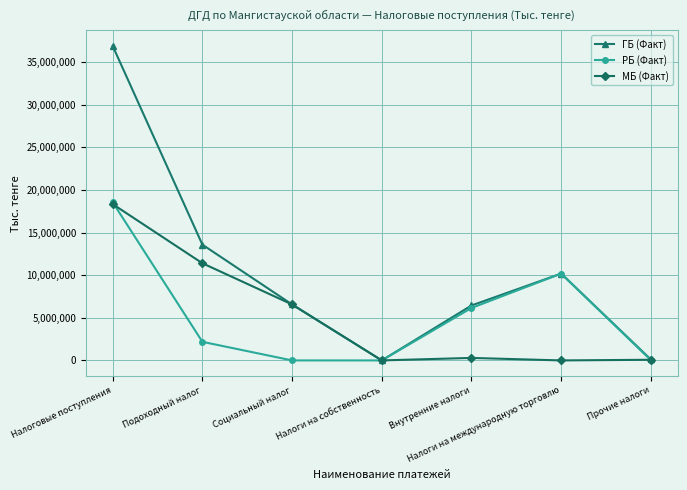

Is this an area chart (filled region under the line)?

No